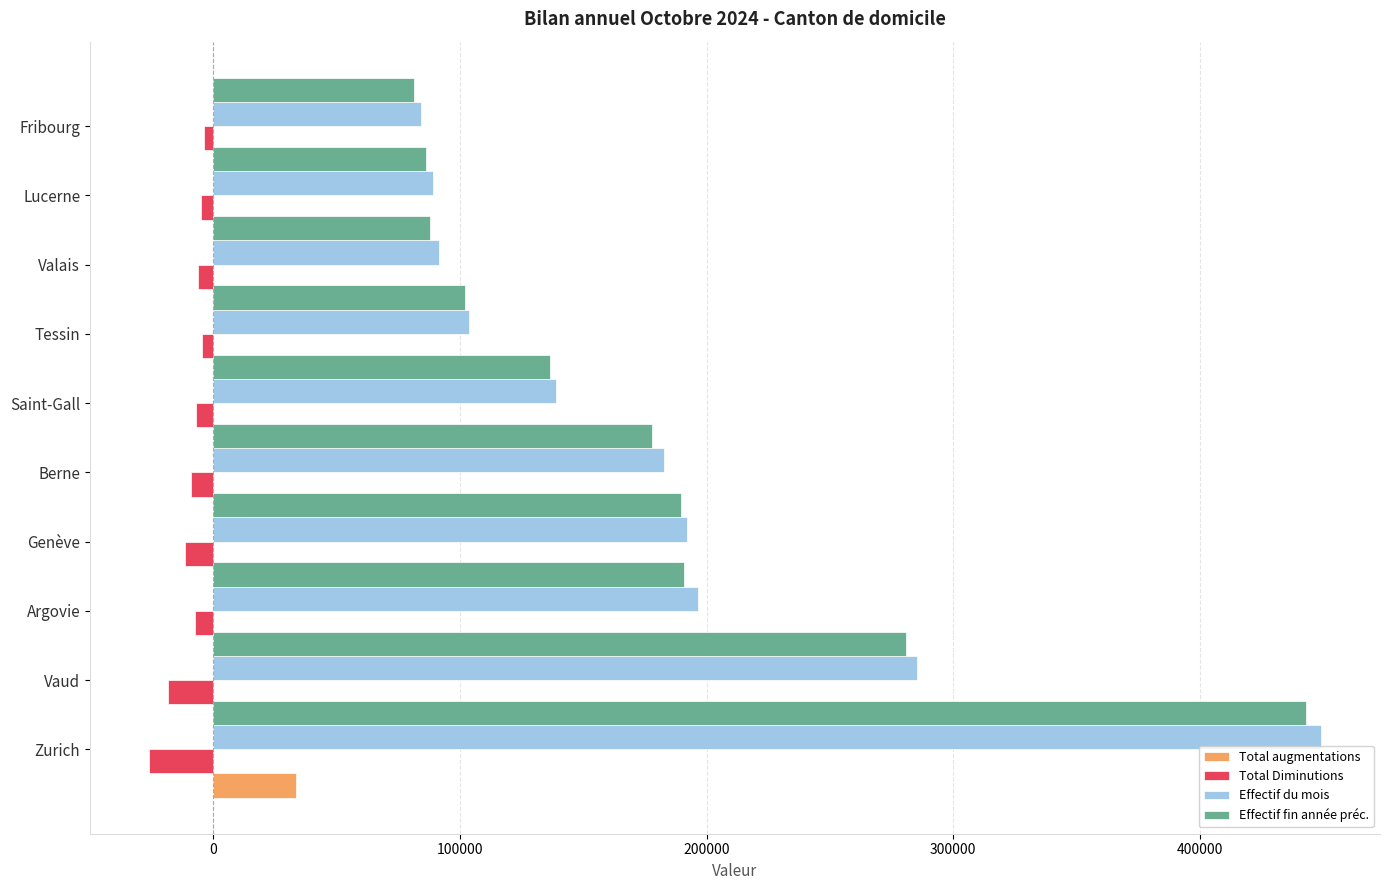

How many values in the Total Diminutions series exceed -6658?

4